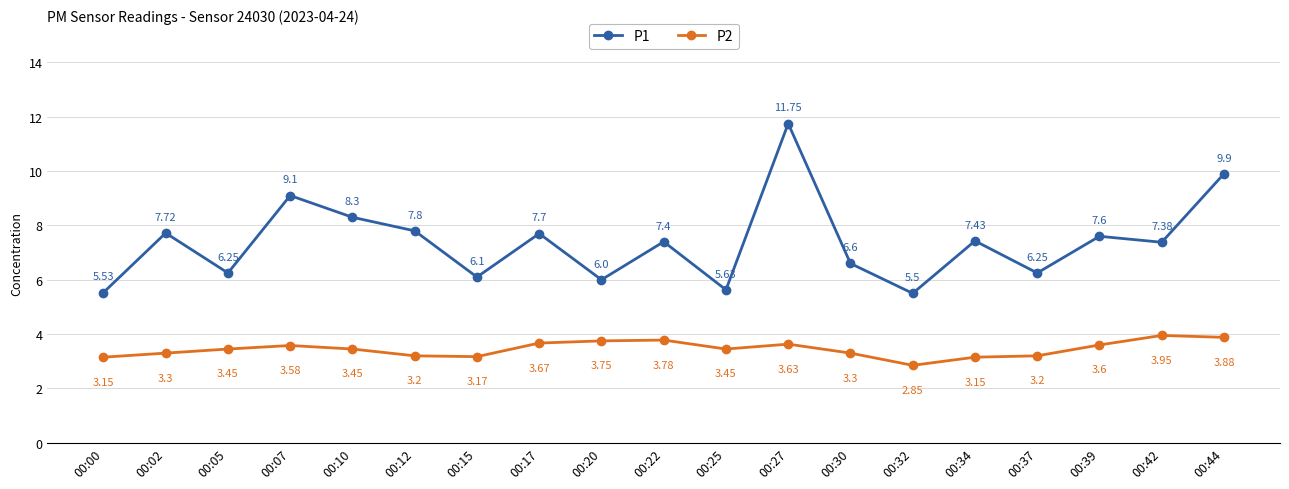

What is the sum of all P2 values?

65.5